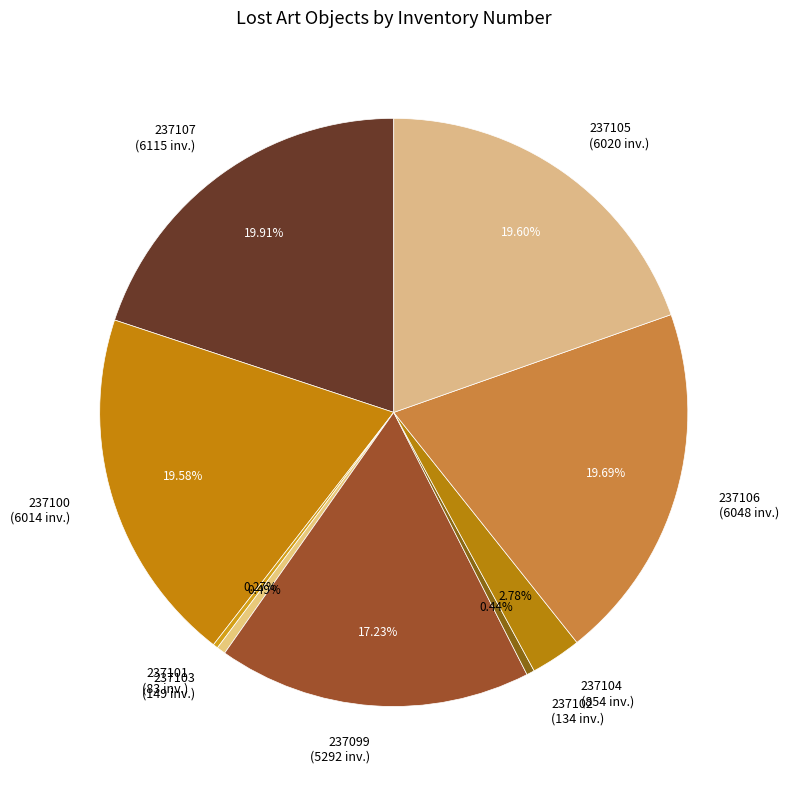

Is 237105 the majority of the pie?

No